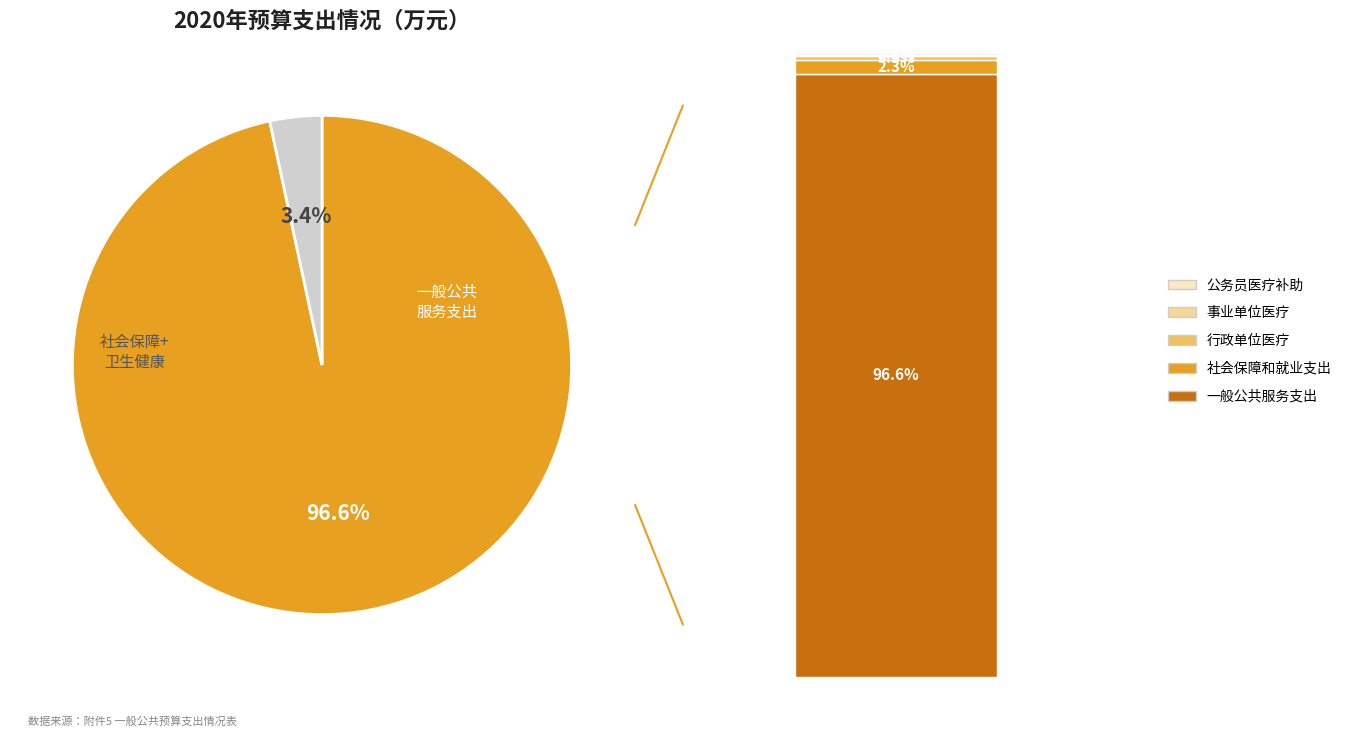

Is there any slice that represents more than half of the pie?

Yes